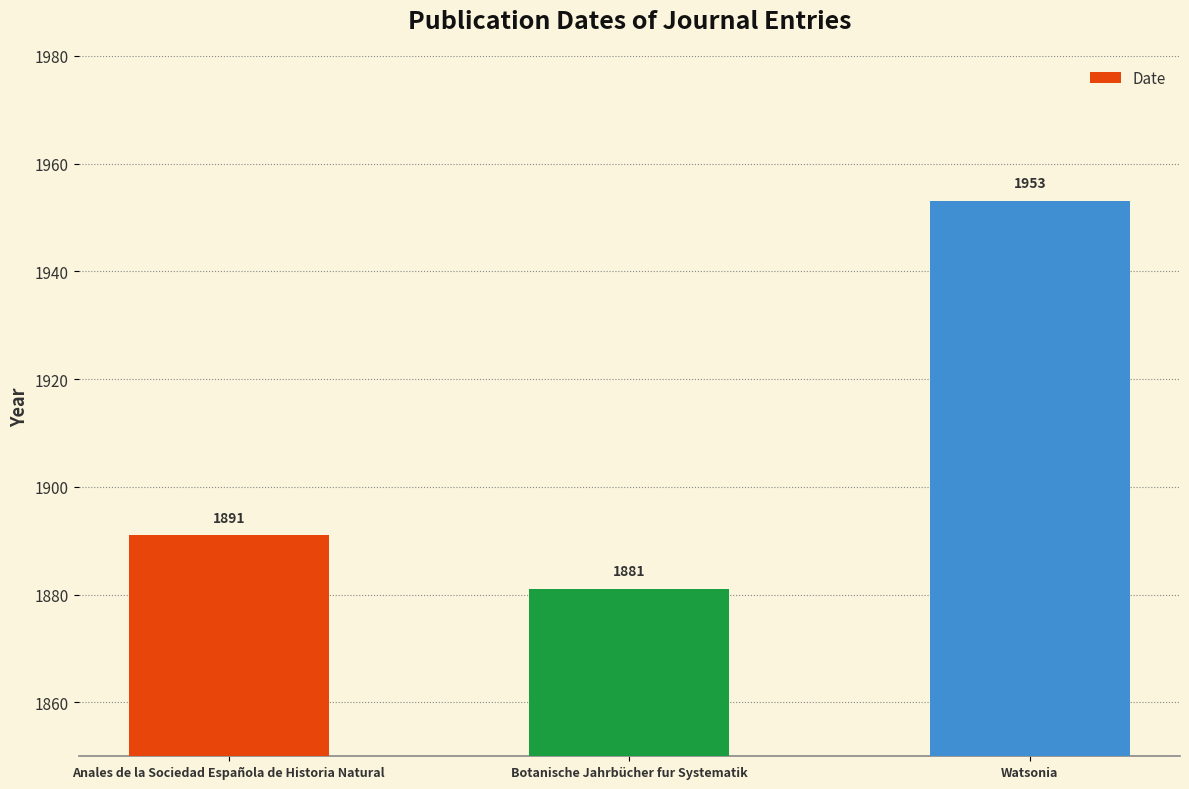

What is the sum of all values?

5725